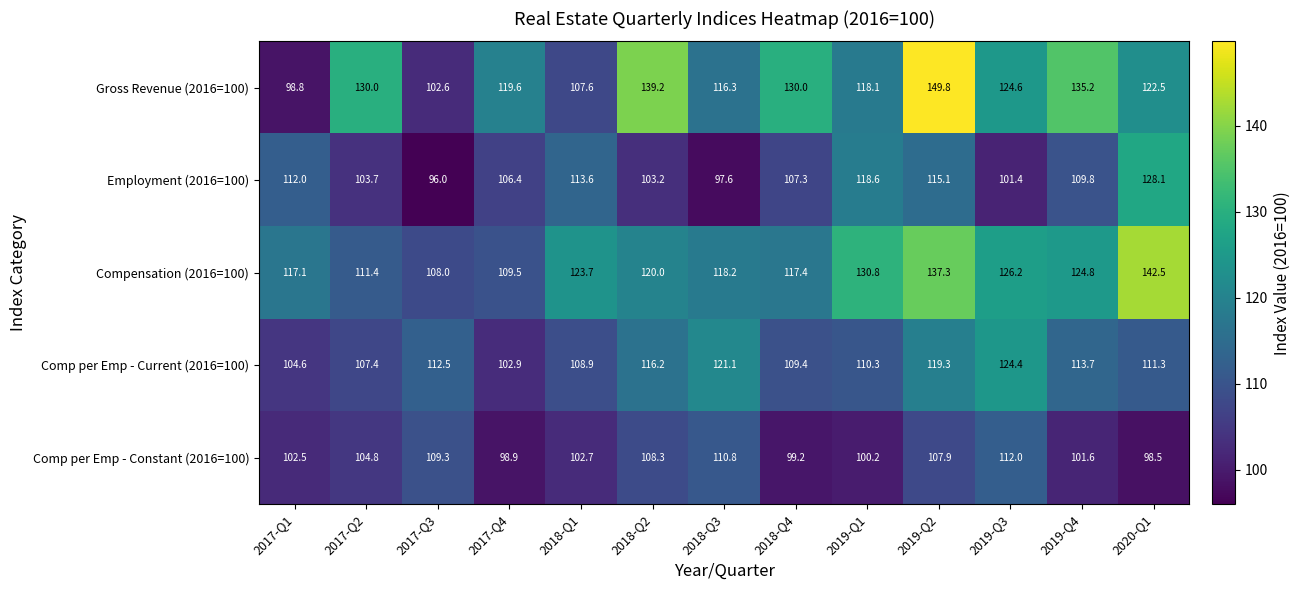

What is the difference between the highest and lowest values at 2019-Q4?

33.6